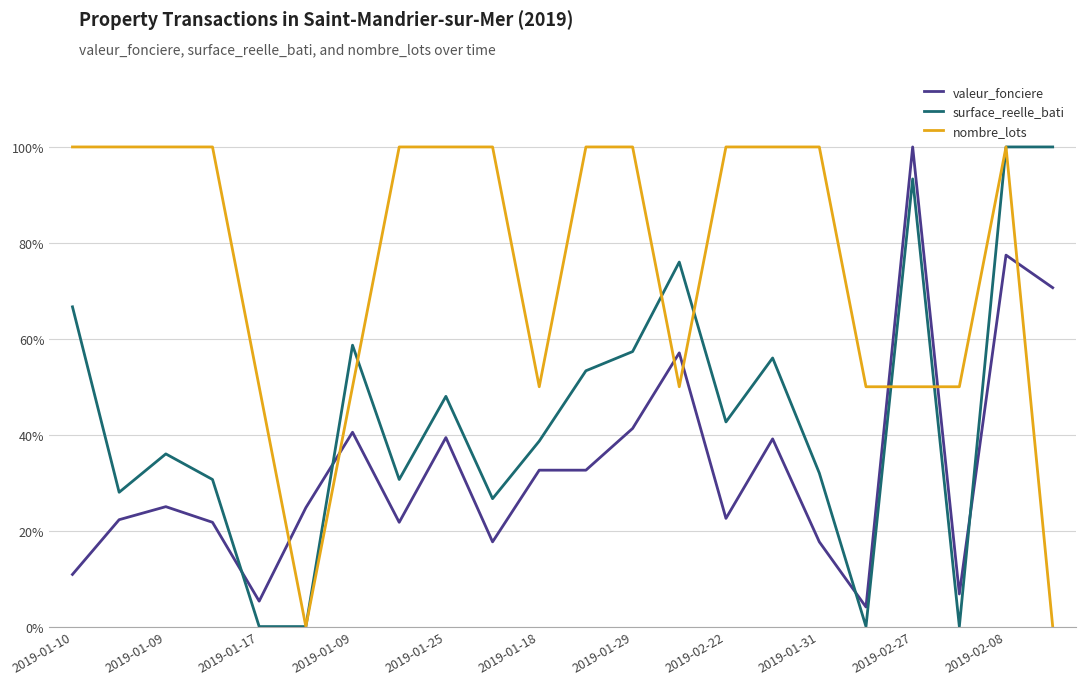

What are all the series names shown in the legend?

valeur_fonciere, surface_reelle_bati, nombre_lots